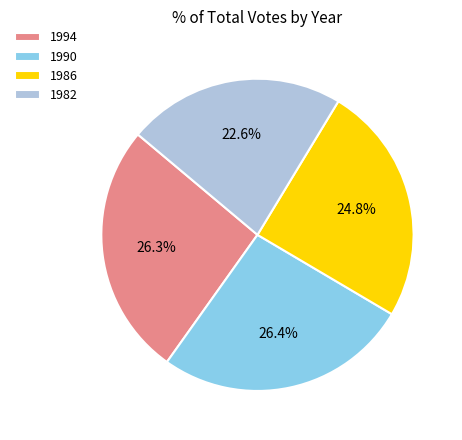

To the nearest percent, what is the average slice percentage?

25%